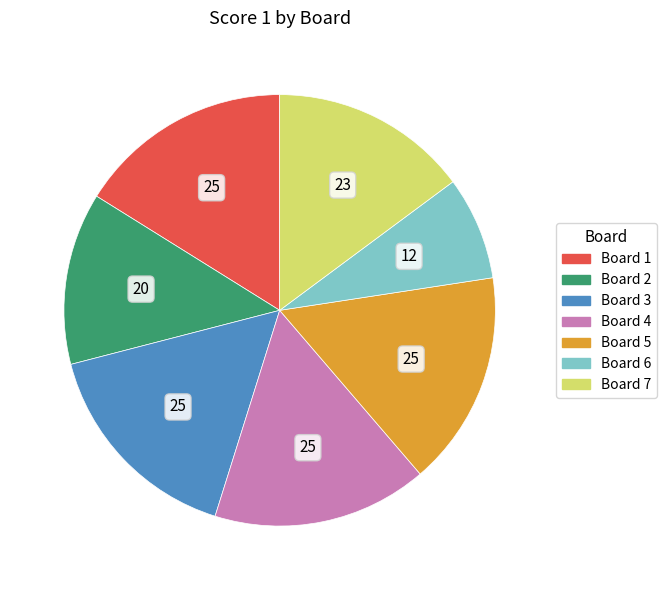

Is Board 5 the majority of the pie?

No